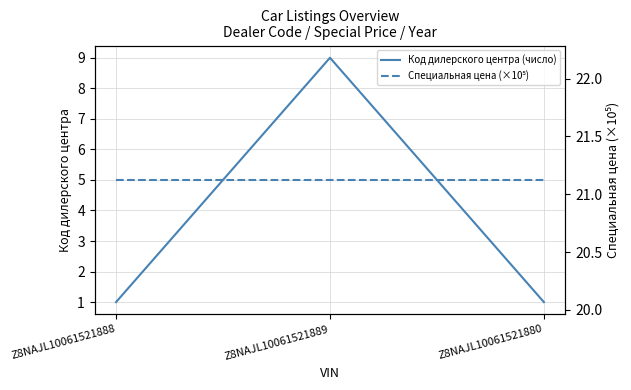

Reading left to right, extract all data points from this chart.

Код дилерского центра (число): 1.0	9.0	1.0
Год выпуска: 2018.0	2018.0	2018.0
Специальная цена (×10⁵): 21.1	21.1	21.1